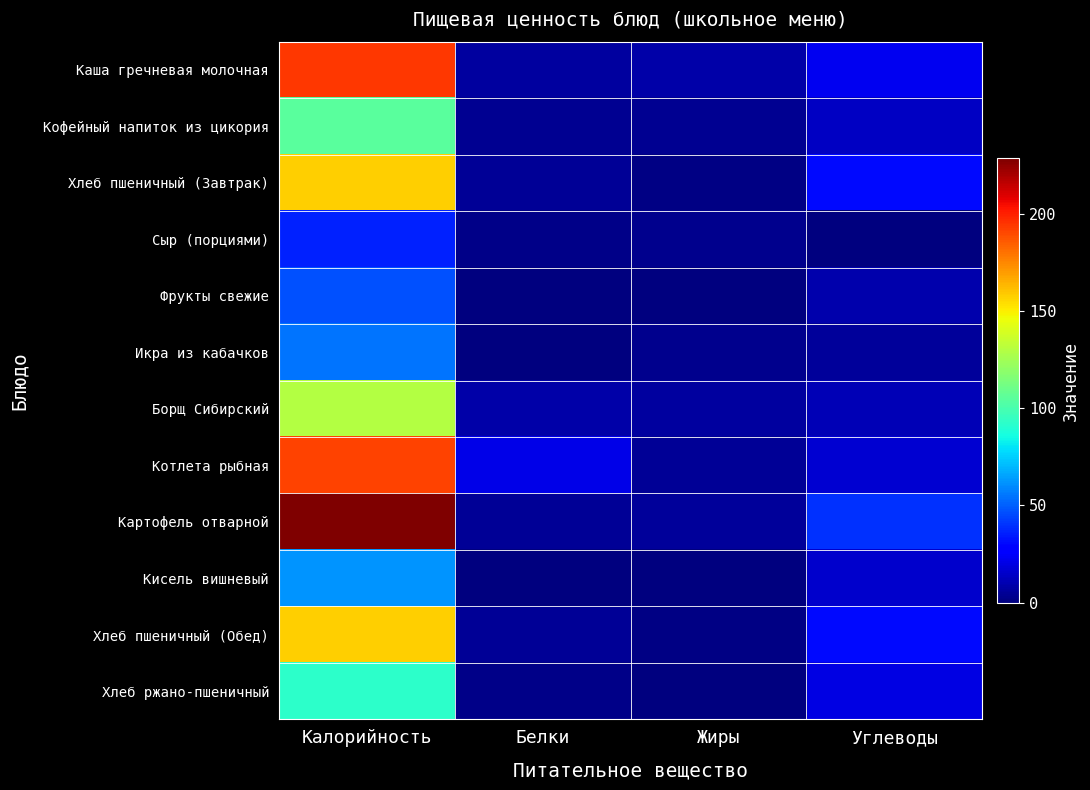

Count the number of data series in this chart.

12